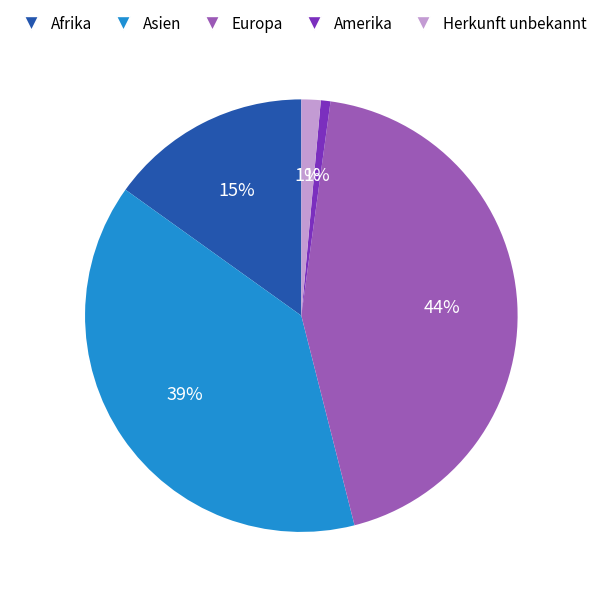

Between Asien and Herkunft unbekannt, which is larger?

Asien